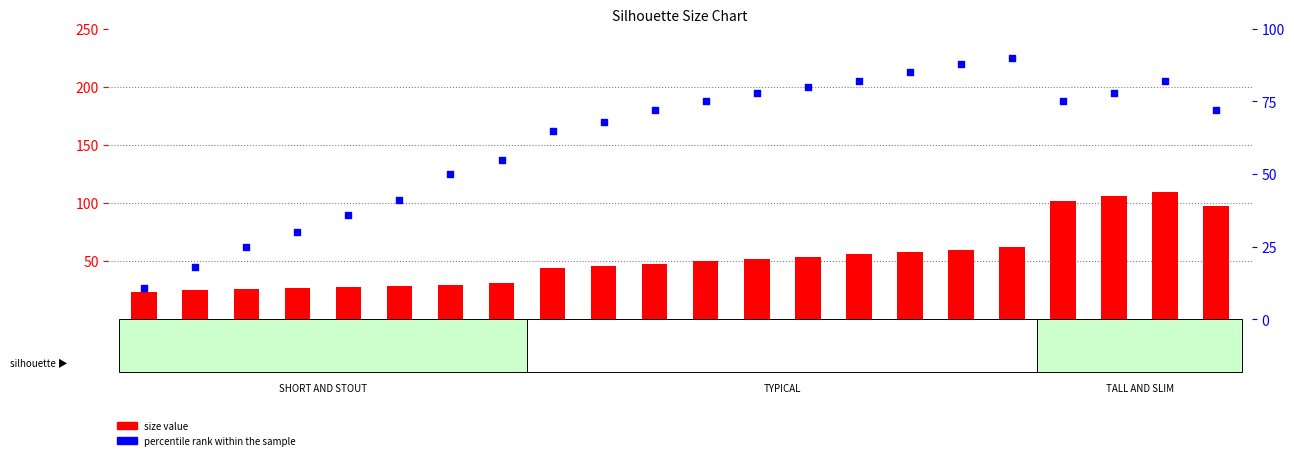

Is the value of size value at 54 greater than the value of percentile rank within the sample at 60?

No